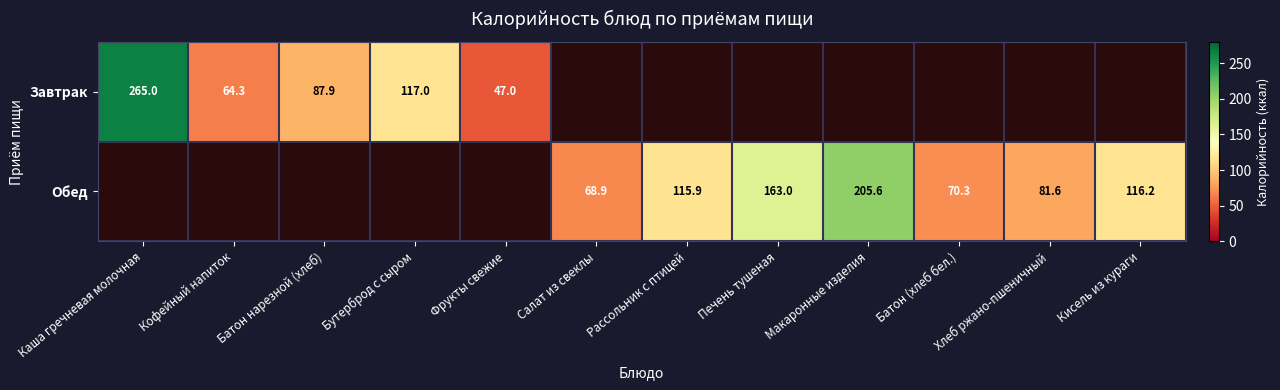

True or false: Завтрак has a value of 47.0 at Фрукты свежие.

True